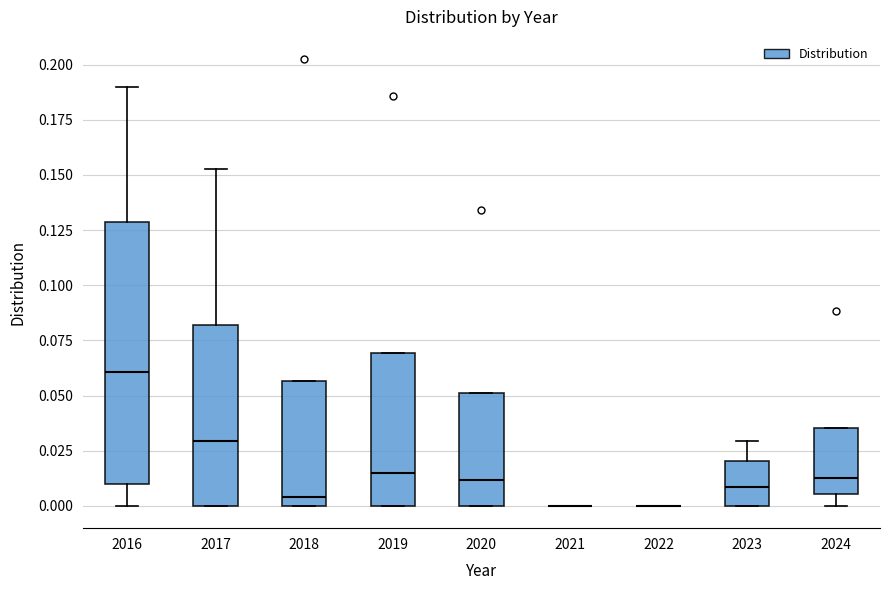

Reading left to right, read every box against the y-axis: the position of its median line, the range the box covers, and the ends of its whiskers. The values are not printed on the chart, so give them approximately, as read against the axis.

2016: median 0.060, box 0.010 to 0.130, whiskers 0.000 to 0.190
2017: median 0.030, box 0.000 to 0.080, whiskers 0.000 to 0.150
2018: median 0.005, box 0.000 to 0.055, whiskers 0.000 to 0.055
2019: median 0.015, box 0.000 to 0.070, whiskers 0.000 to 0.070
2020: median 0.010, box 0.000 to 0.050, whiskers 0.000 to 0.050
2021: box collapsed to a line at 0.000, whiskers 0.000 to 0.000
2022: box collapsed to a line at 0.000, whiskers 0.000 to 0.000
2023: median 0.010, box 0.000 to 0.020, whiskers 0.000 to 0.030
2024: median 0.010, box 0.005 to 0.035, whiskers 0.000 to 0.035